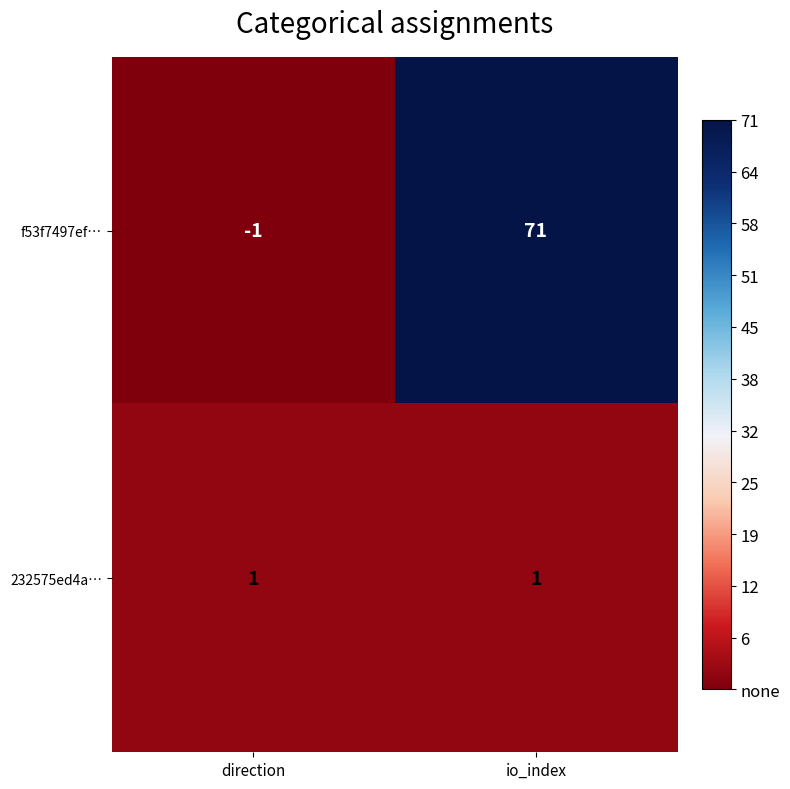

Which series changed the most between direction and io_index?

f53f7497ef…